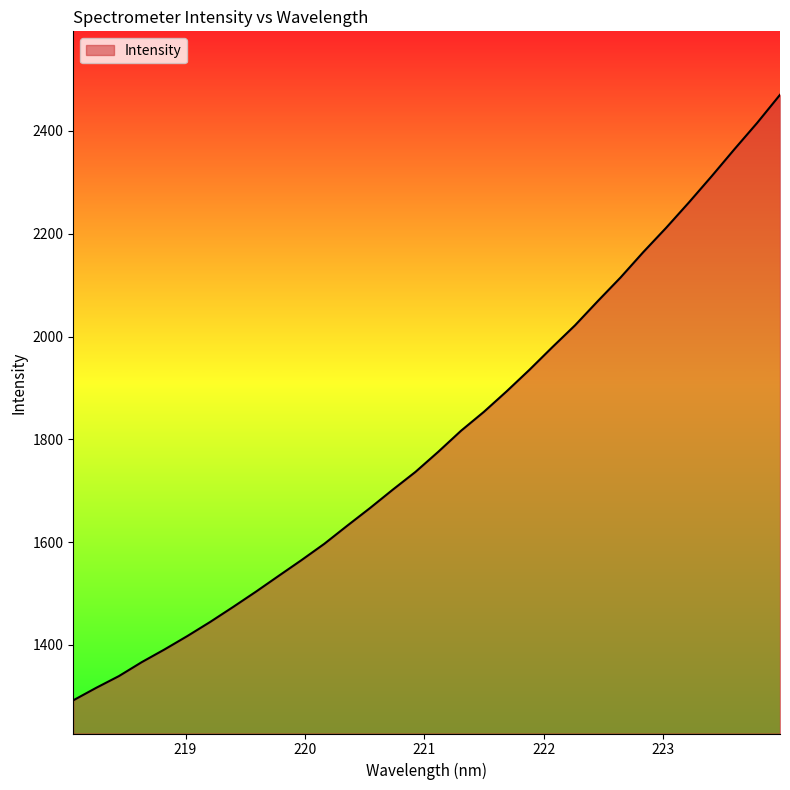

Reading left to right, extract all data points from this chart.

1291.9	1316.2	1339.1	1366.2	1391.0	1417.1	1444.5	1473.5	1503.3	1534.1	1564.8	1596.5	1631.5	1665.9	1701.8	1736.5	1775.7	1816.6	1853.3	1893.4	1935.3	1979.1	2021.8	2068.9	2115.0	2164.5	2211.6	2261.0	2312.1	2364.6	2416.0	2470.5